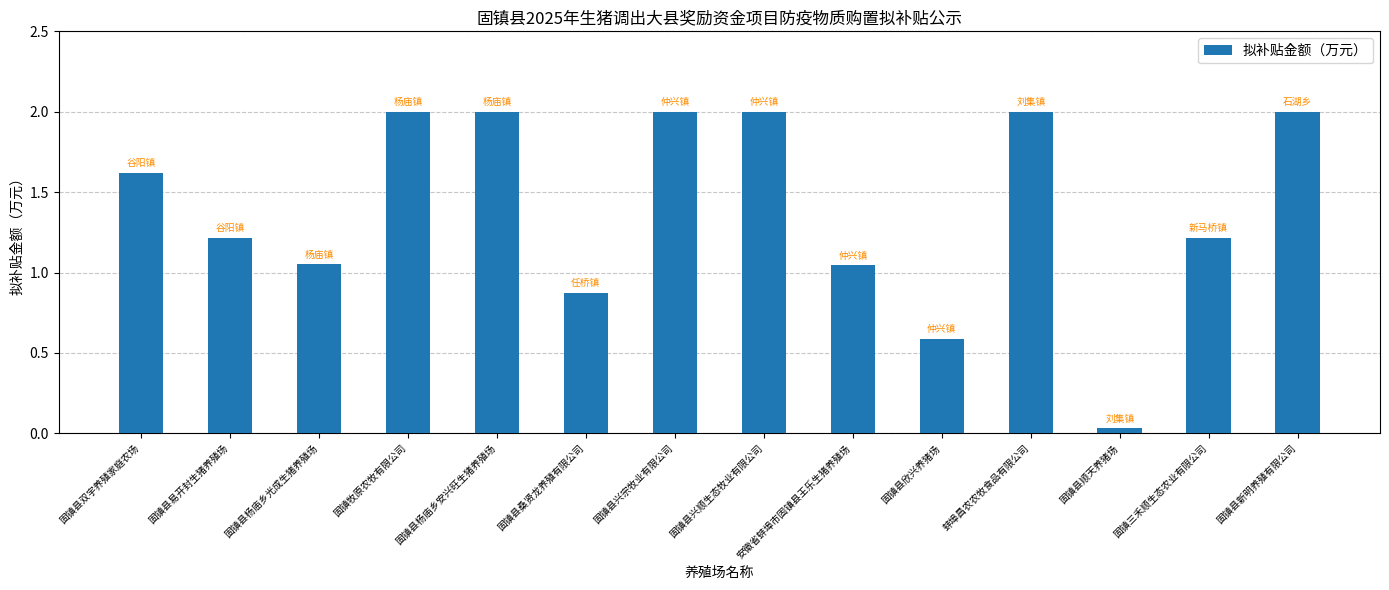

What is the sum of all values?

19.6